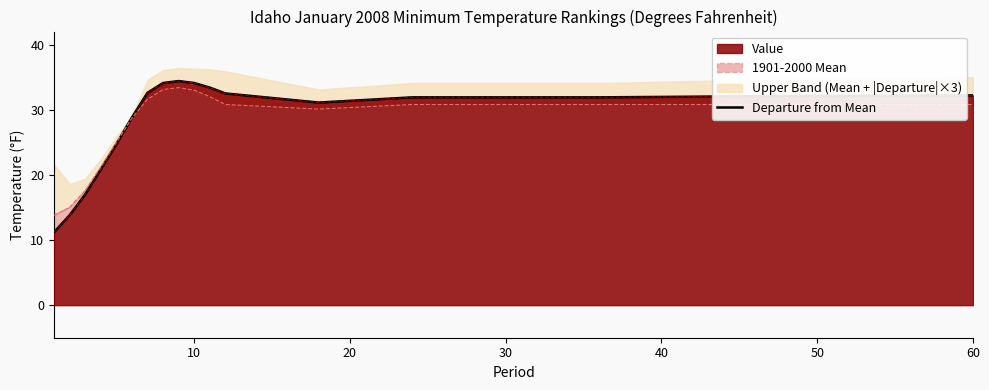

What is the minimum value shown in the chart?

11.2